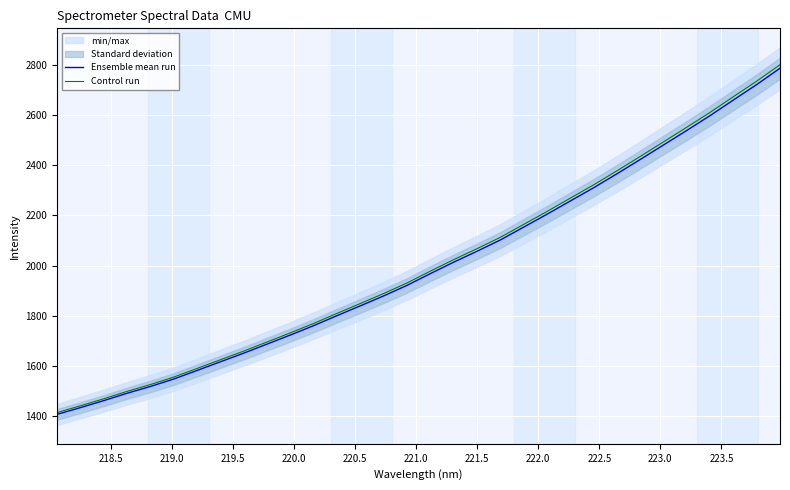

What is the lowest value of the Ensemble mean run series?

1408.3